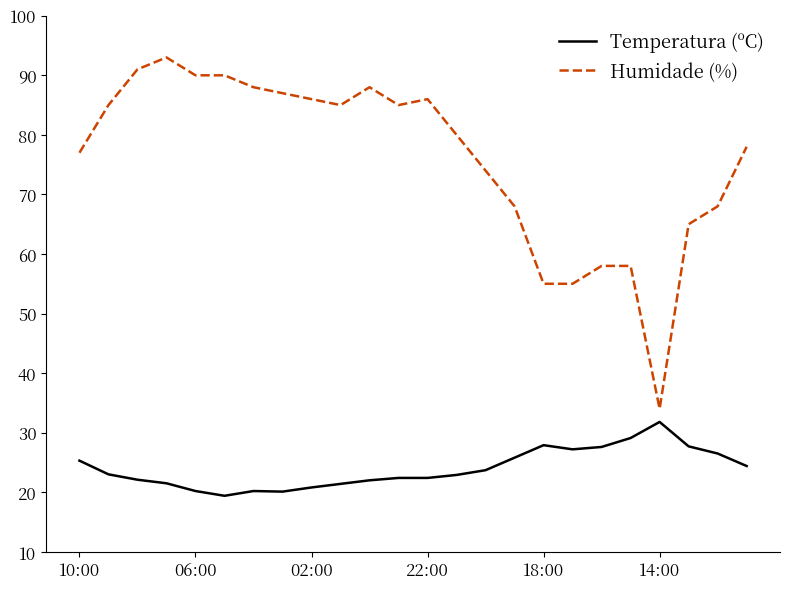

How many distinct data groups are displayed?

2